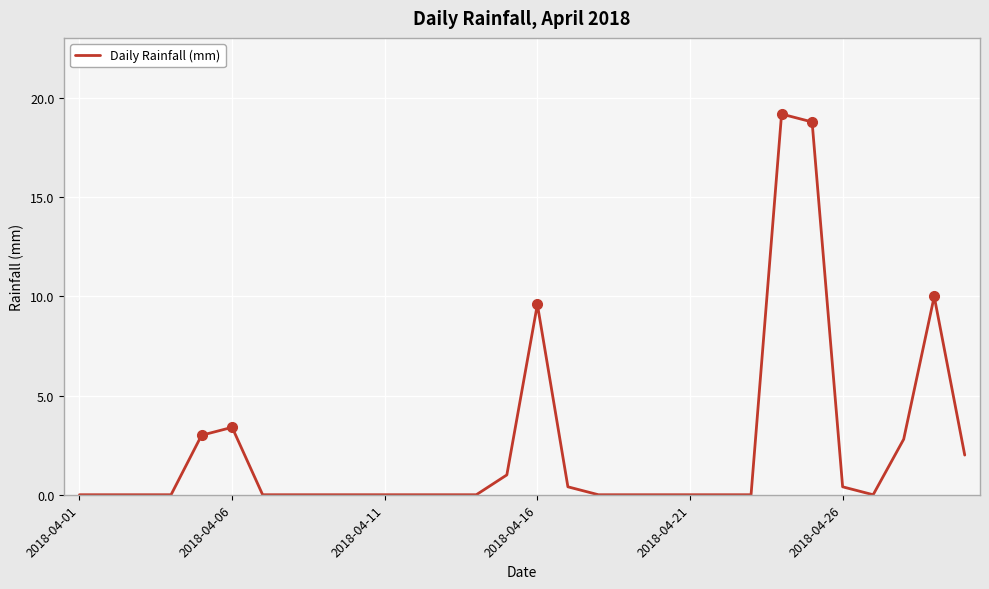

What is the greatest value displayed?

19.2